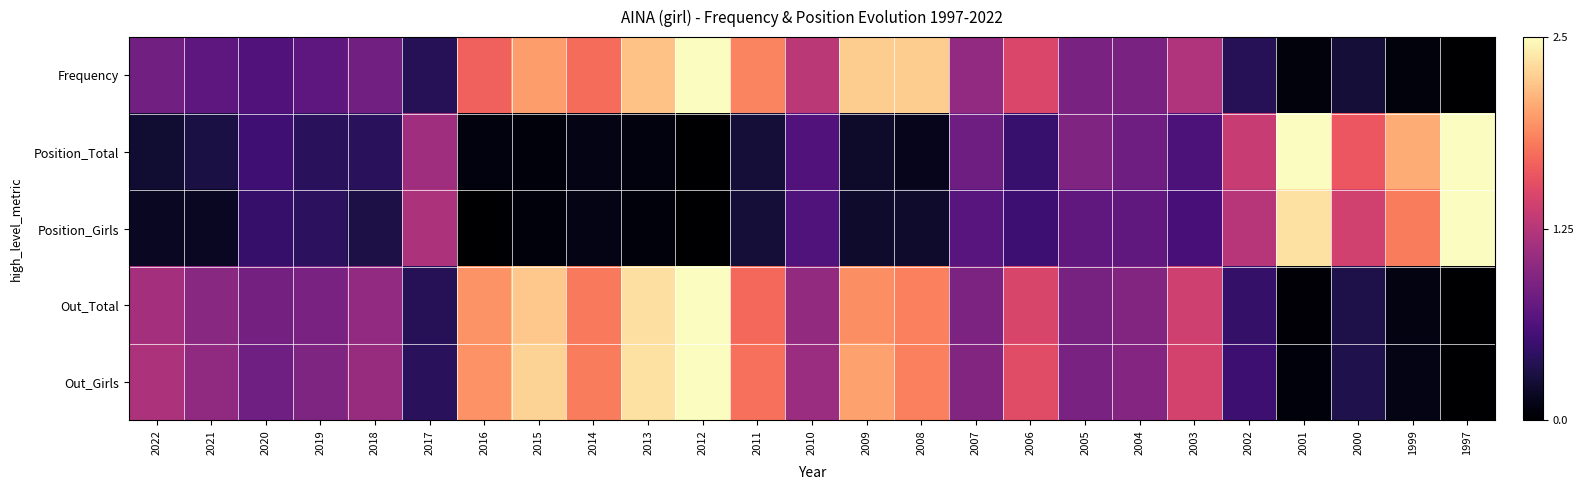

How many distinct data groups are displayed?

5